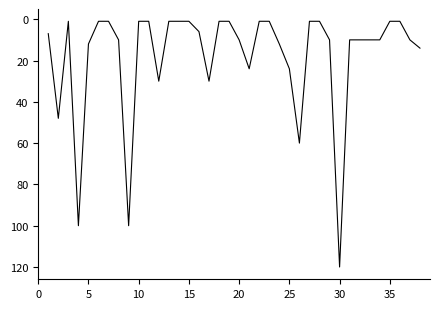

What is the greatest value displayed?

120